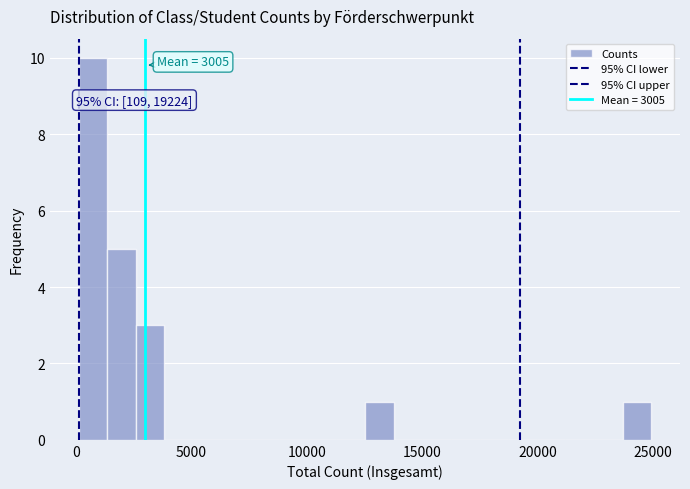

Read against the x-axis, roughly where is the centre of the tallest bar?

500